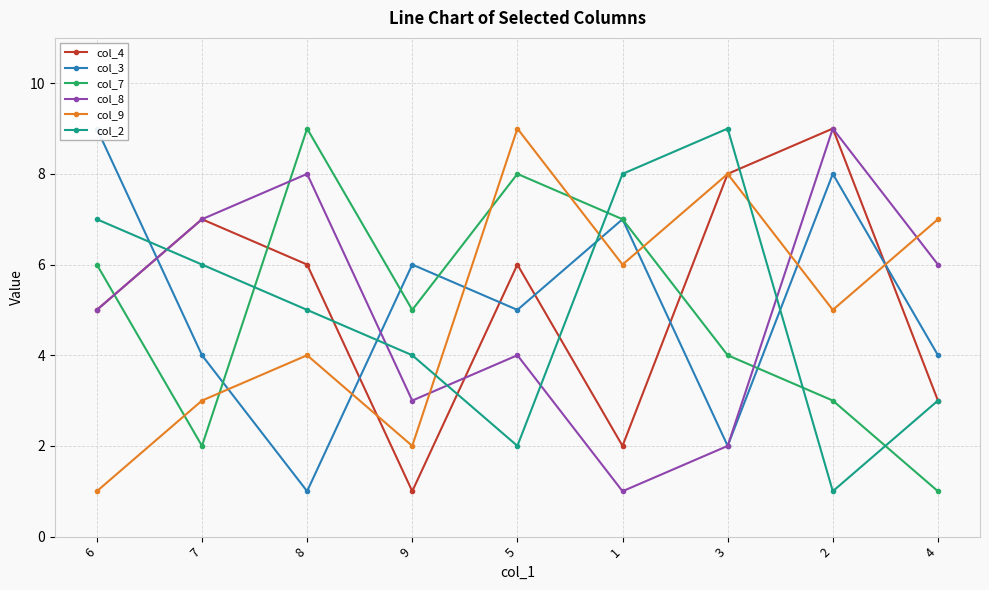

In col_2, how many points are higher than both neighbors (excluding endpoints)?

1